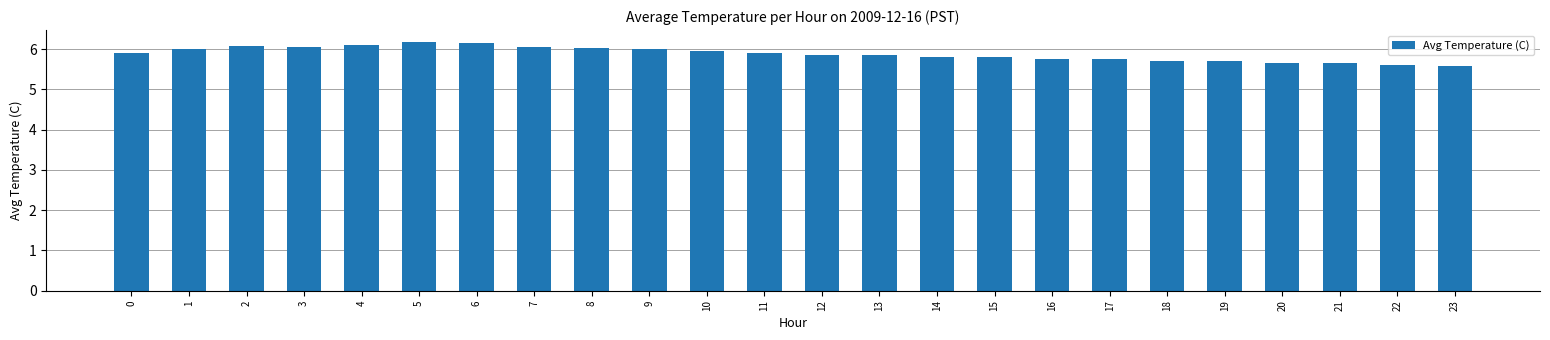

Are the bars horizontal?

No